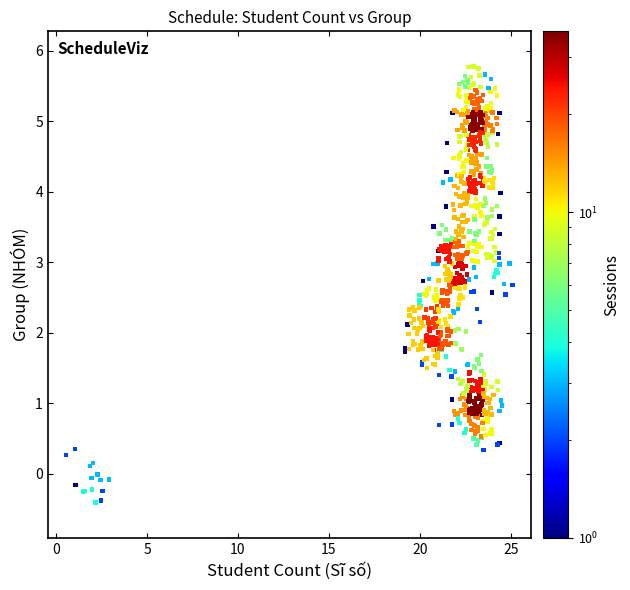

What is the range of Y values (max minus min)?

6.2